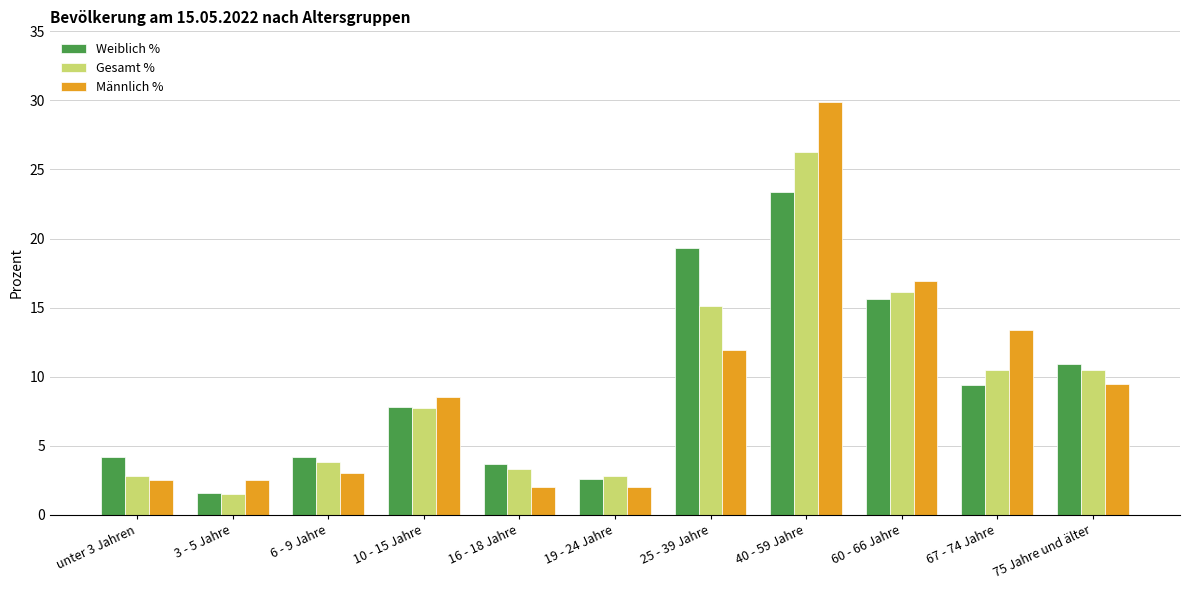

How many bars are there in total?

33